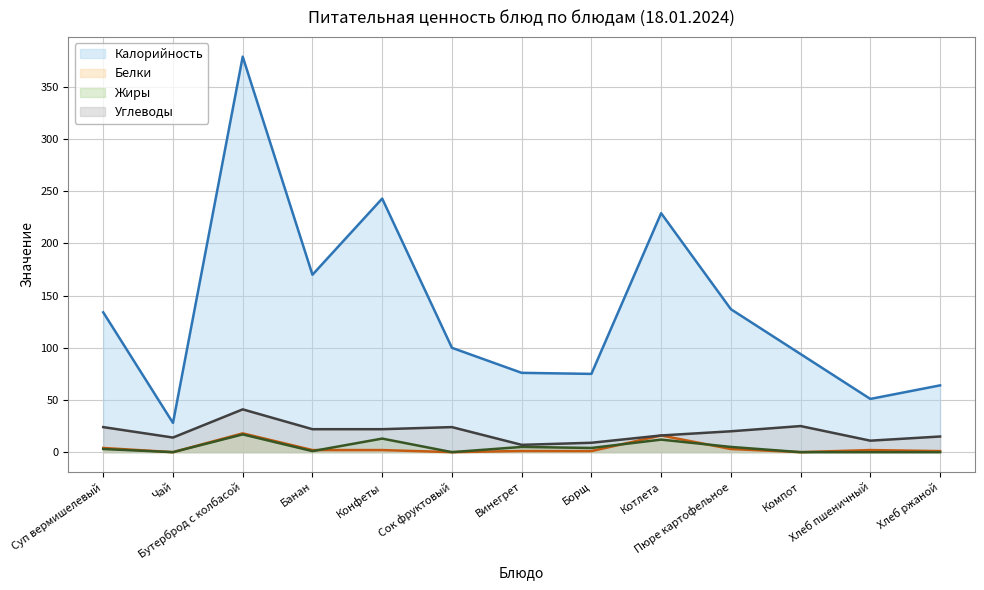

Which series has the largest total across all categories?

Калорийность